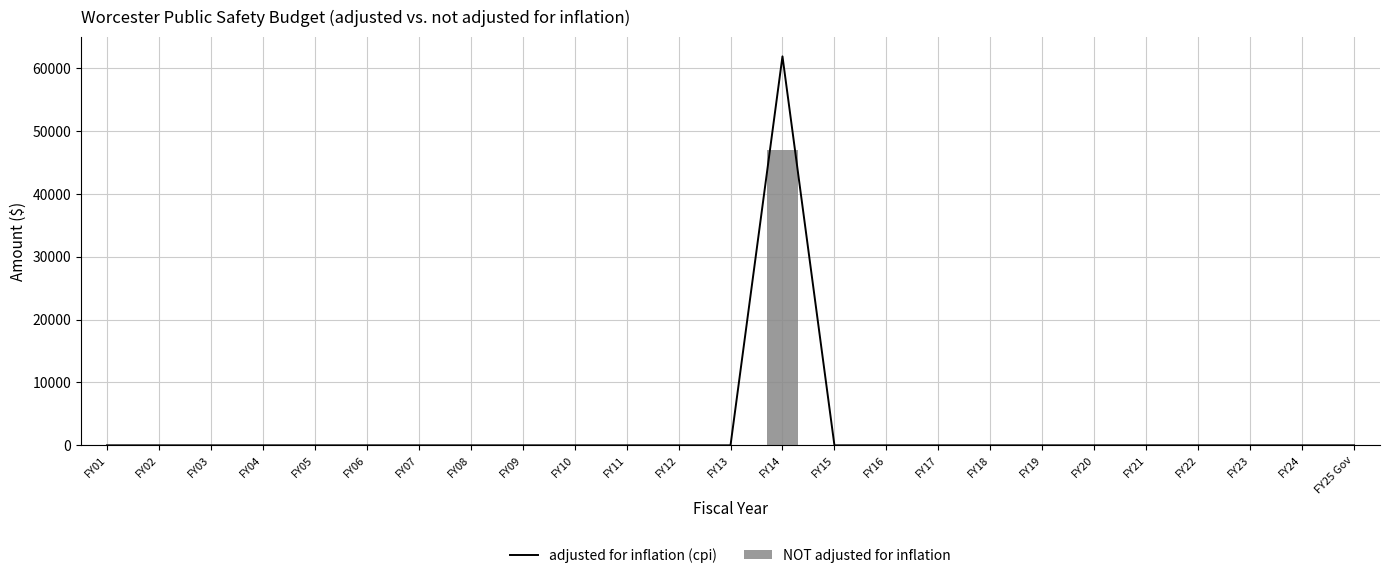

The value of NOT adjusted for inflation at FY01 is -17132. True or false?

False